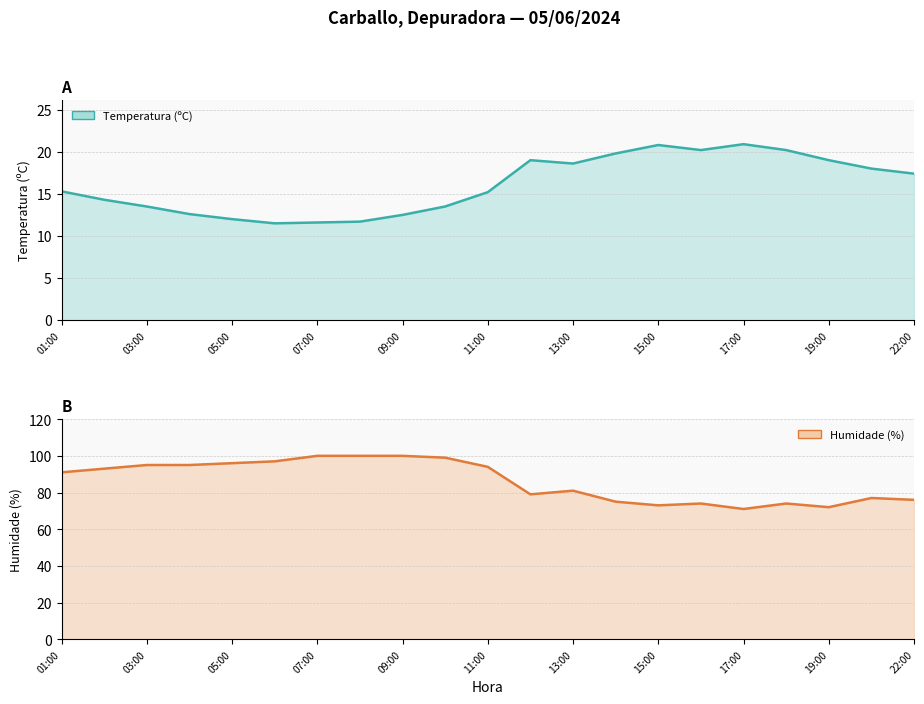

Between 01:00 and 13:00, which series saw the biggest shift?

Humidade (%)